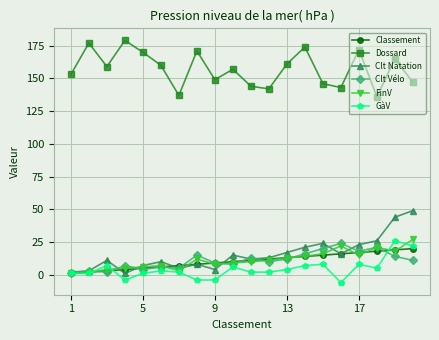

How many interior local peaks does the GàV series have?

6